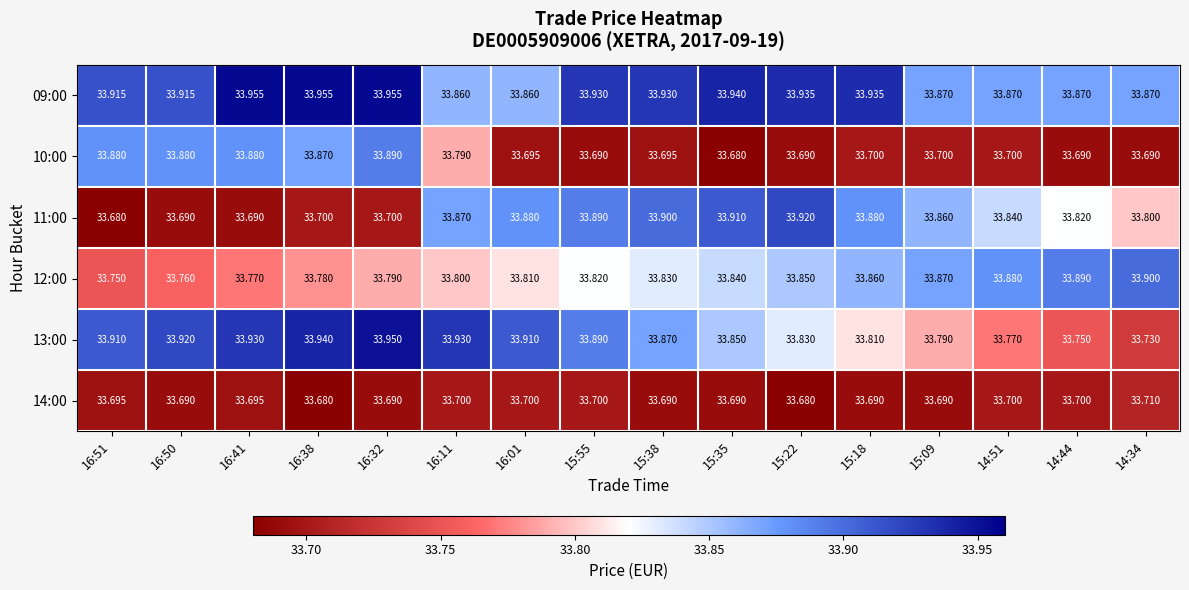

Which series changed the most between 15:35 and 14:34?

13:00